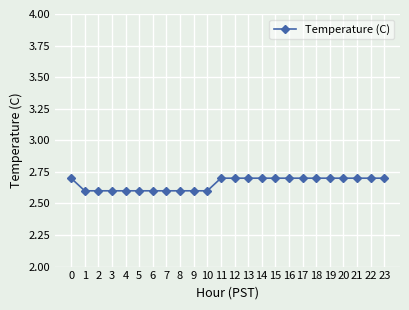

What value does the data have at 16?

2.7